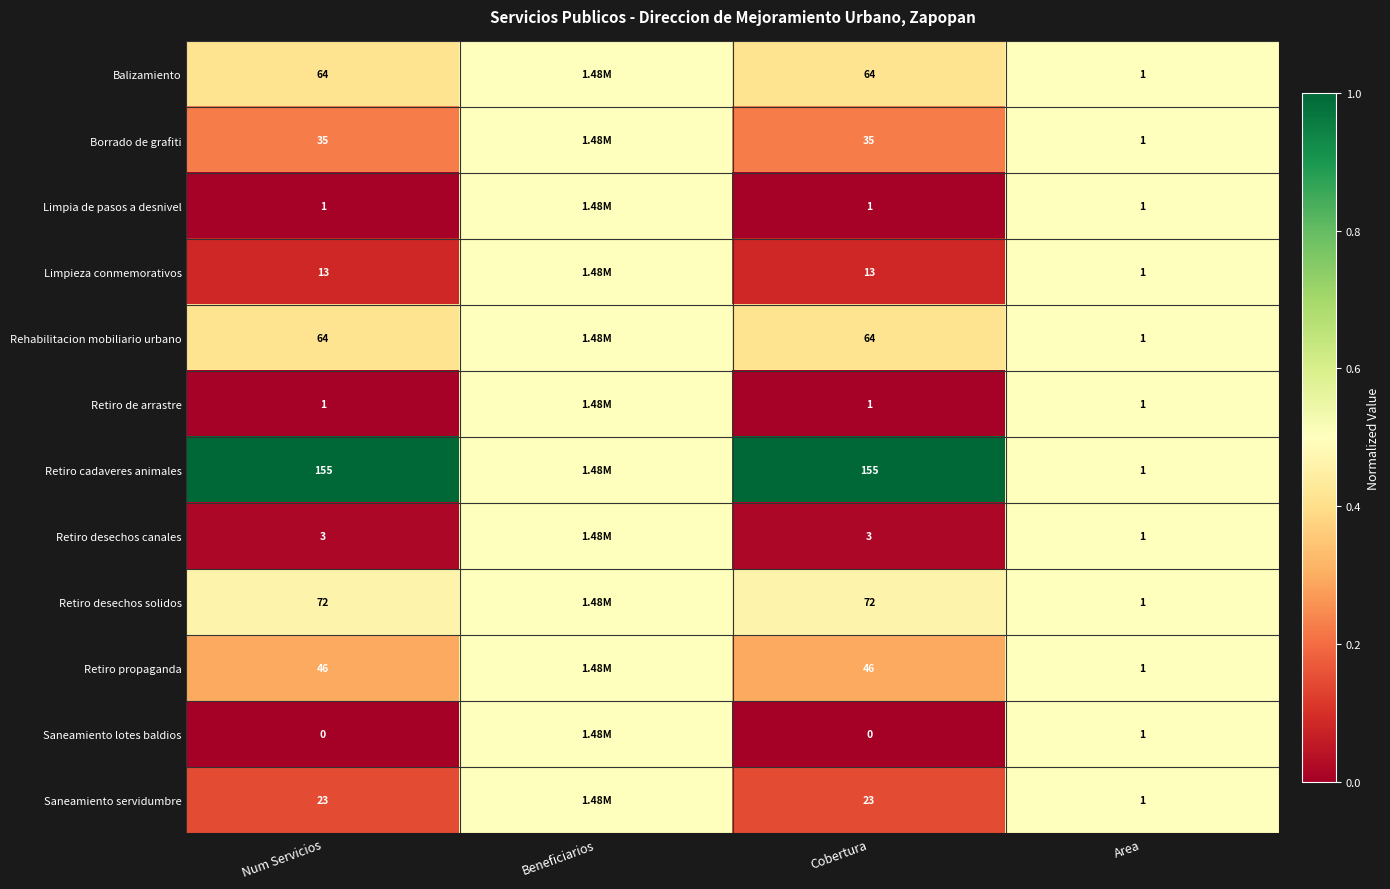

What is the sum of the Retiro desechos canales values at Num Servicios and Area?

4.0